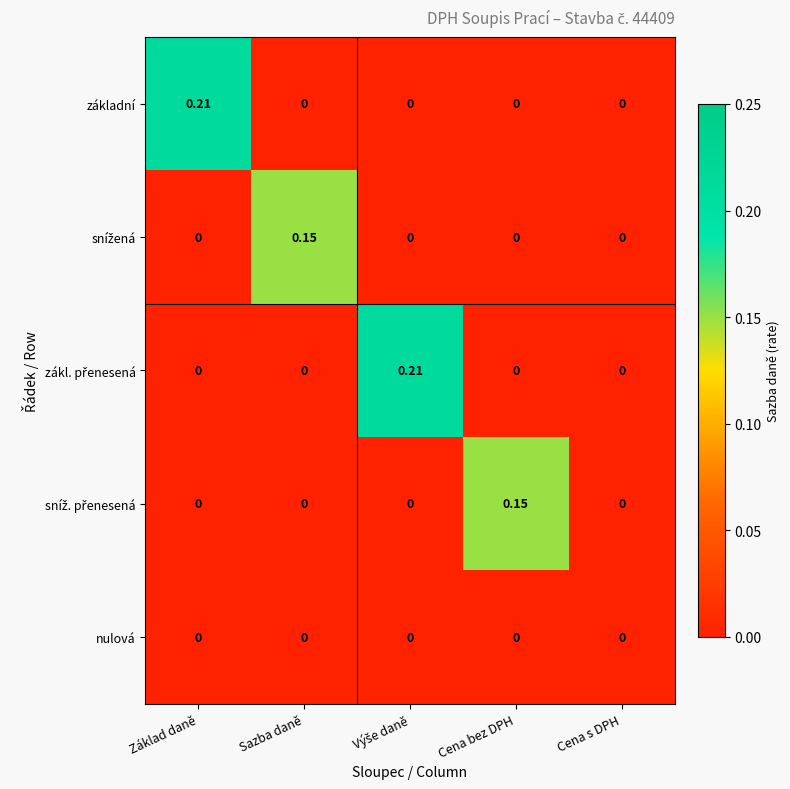

How many categories are shown in the chart?

5